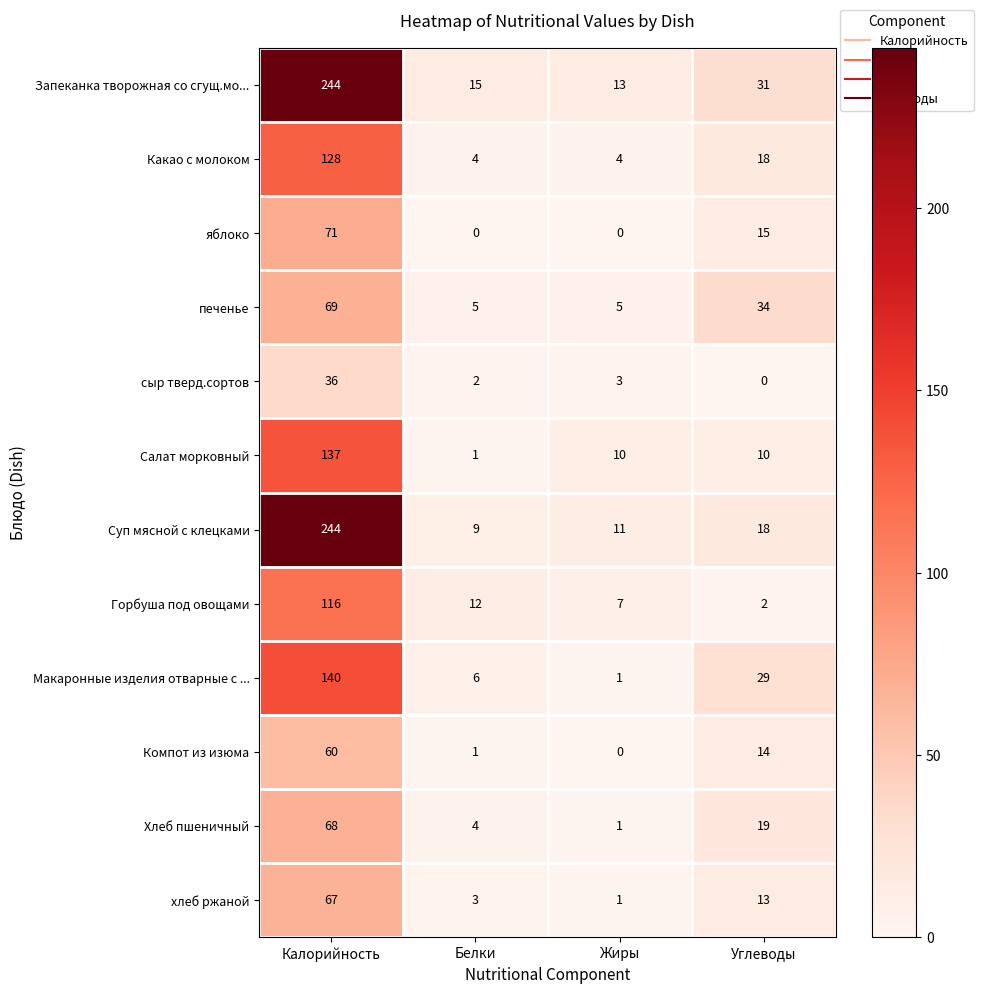

Is the value of Какао с молоком at Белки greater than the value of Горбуша под овощами at Калорийность?

No